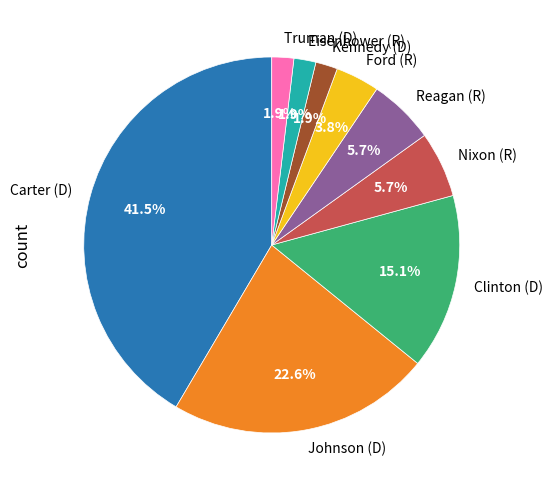

What percentage do Nixon (R) and Clinton (D) together represent?

20.8%